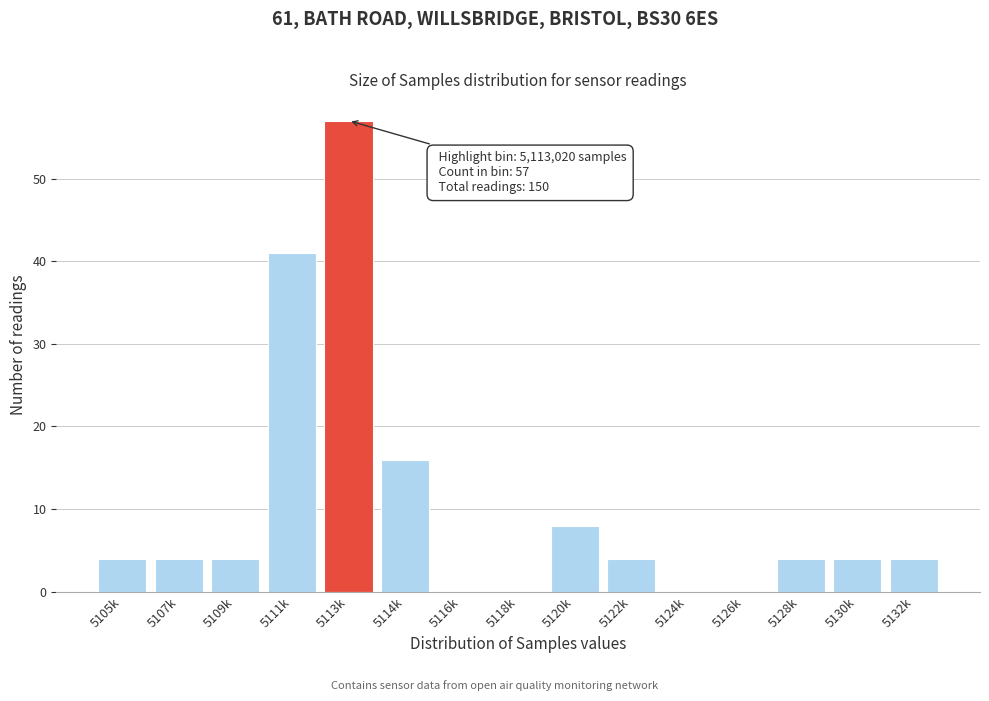

Reading right to left, list all the values displayed in this chart.

5132k=4	5130k=4	5128k=4	5126k=0	5124k=0	5122k=4	5120k=8	5118k=0	5116k=0	5114k=16	5113k=57	5111k=41	5109k=4	5107k=4	5105k=4